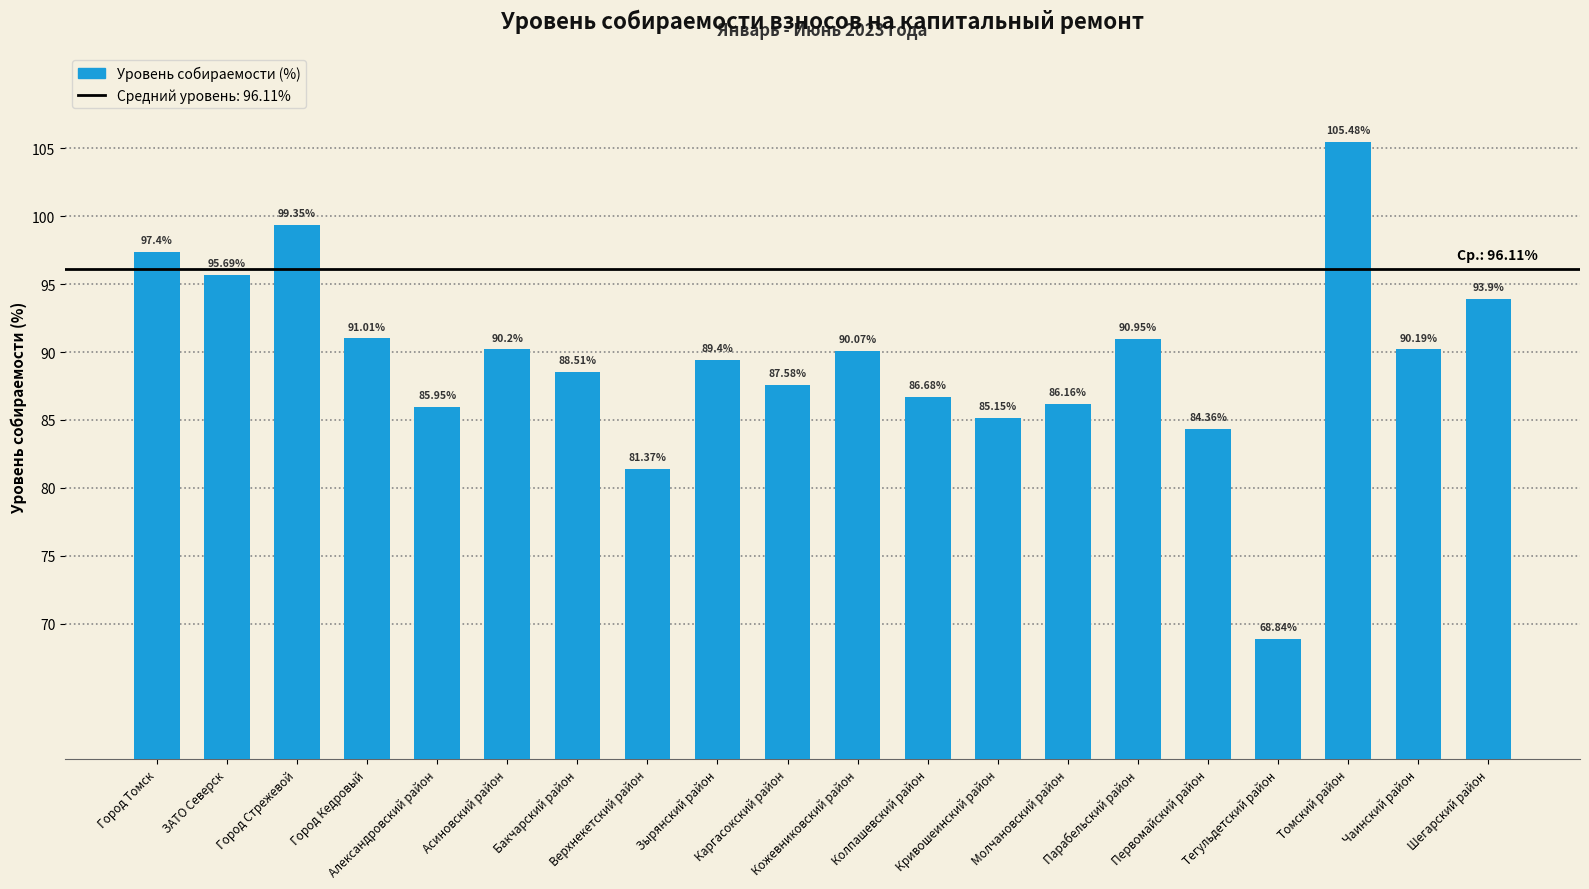

What is the maximum value shown in the chart?

105.5